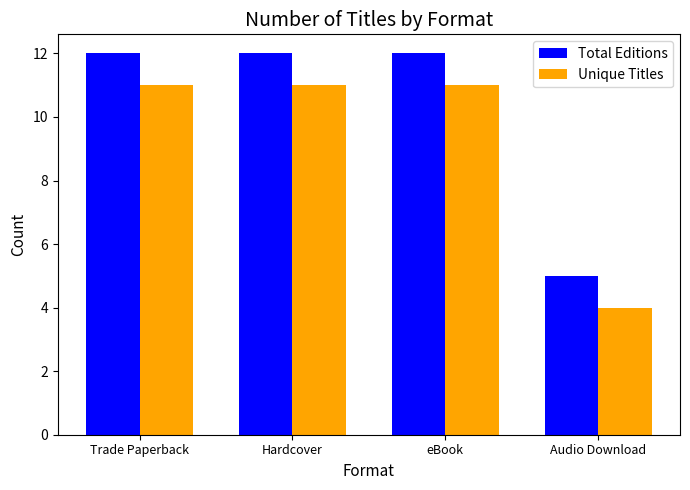

What is the label of the 1st bar from the left?

Trade Paperback